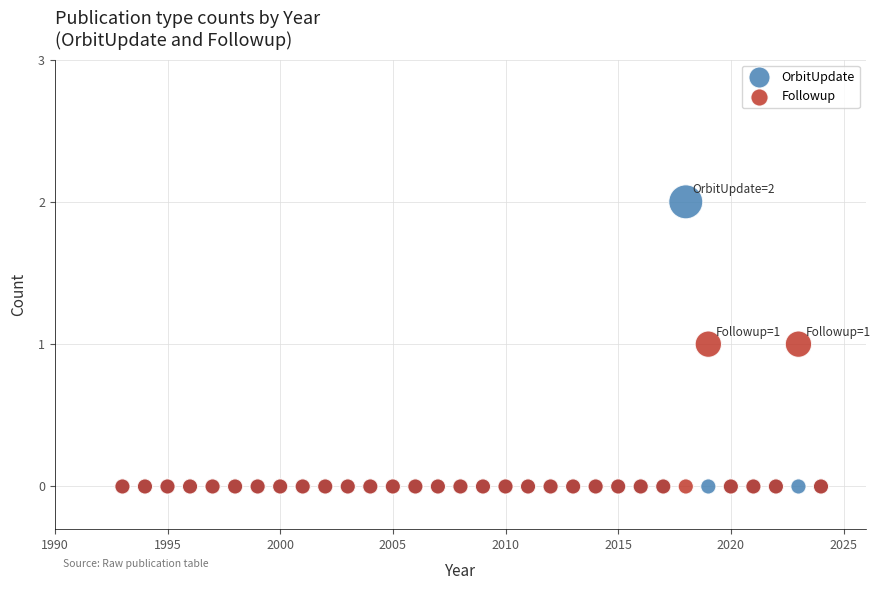

What are all the series names shown in the legend?

OrbitUpdate, Followup